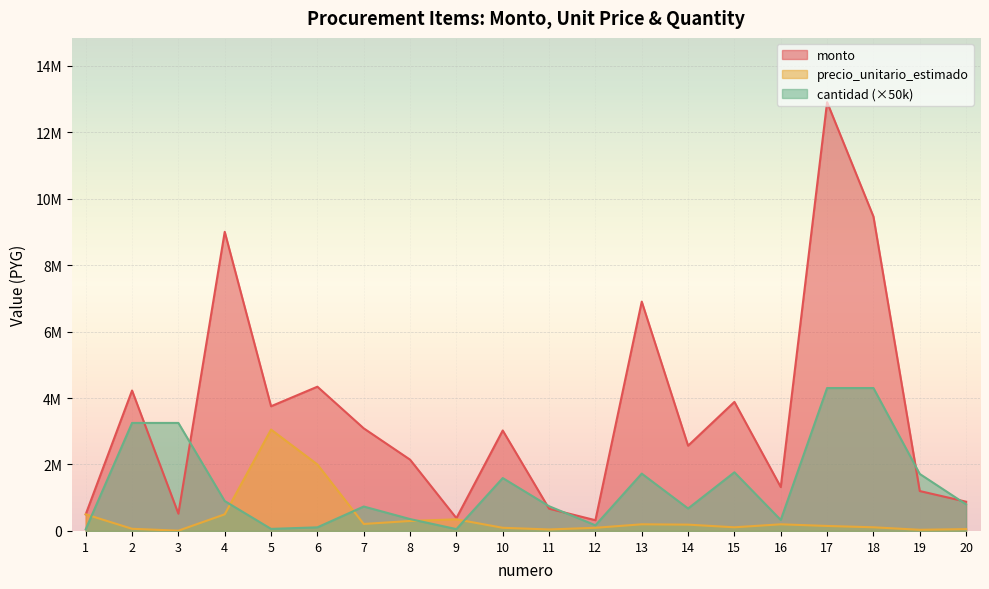

Is it true that cantidad equals 1765000.0 at 15?

True